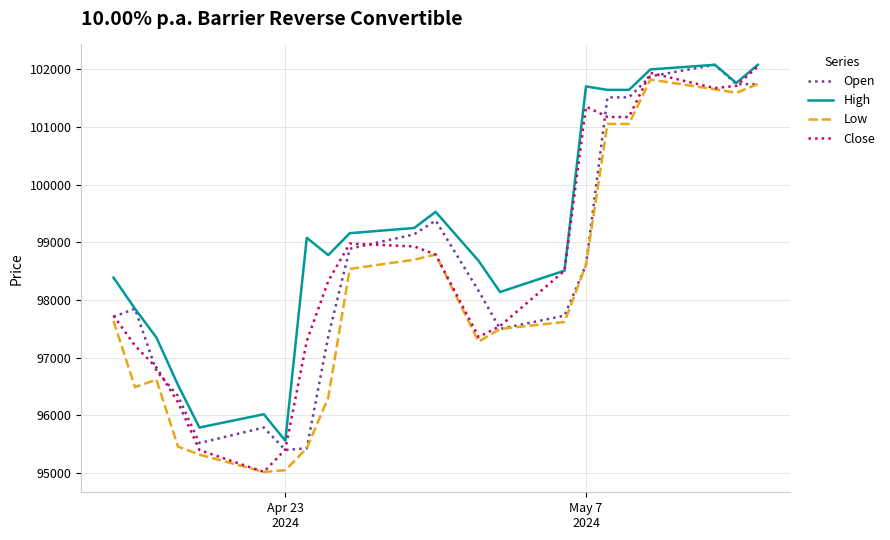

What is the smallest value displayed?

95020